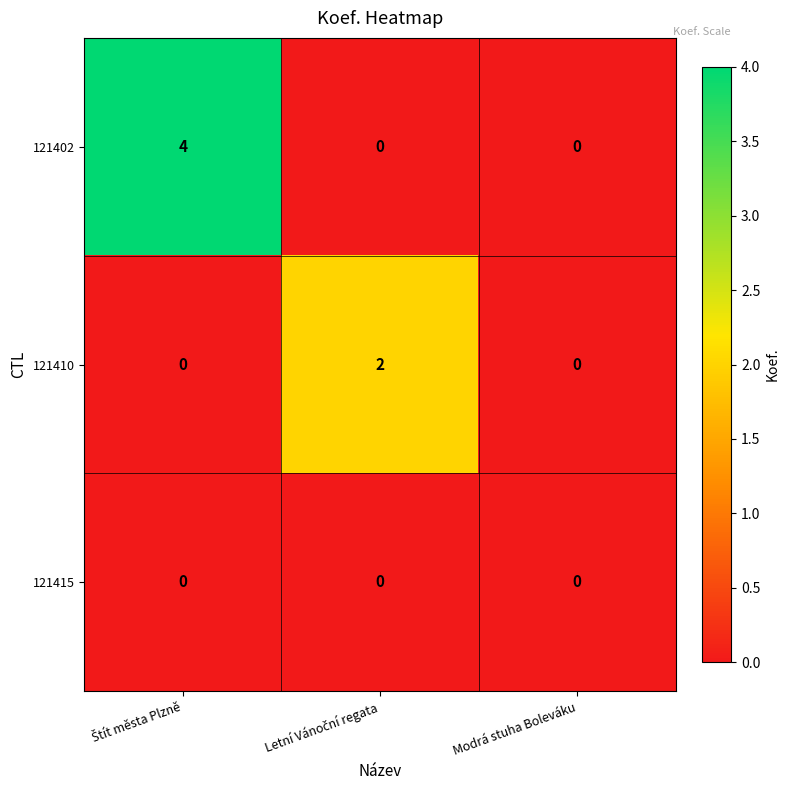

The 121410 series shows 0 at Modrá stuha Boleváku. True or false?

True